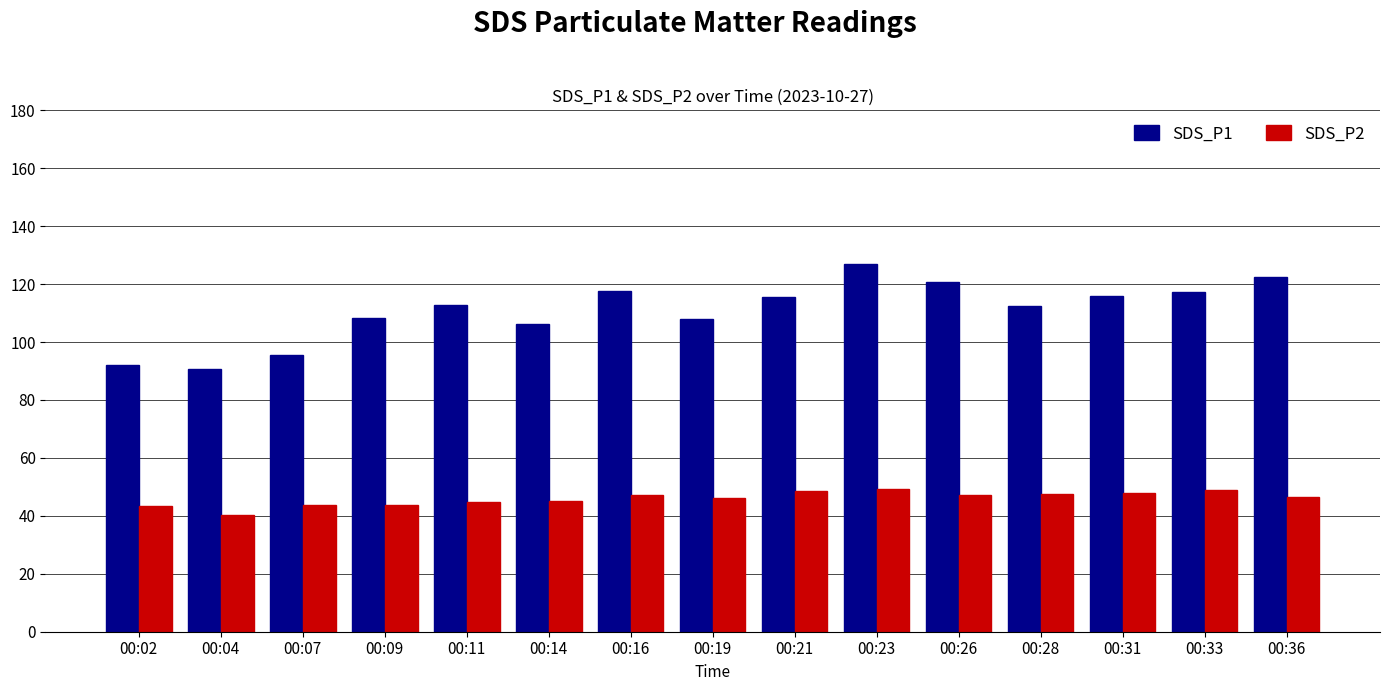

At which category is the sum across all series the highest?

00:23